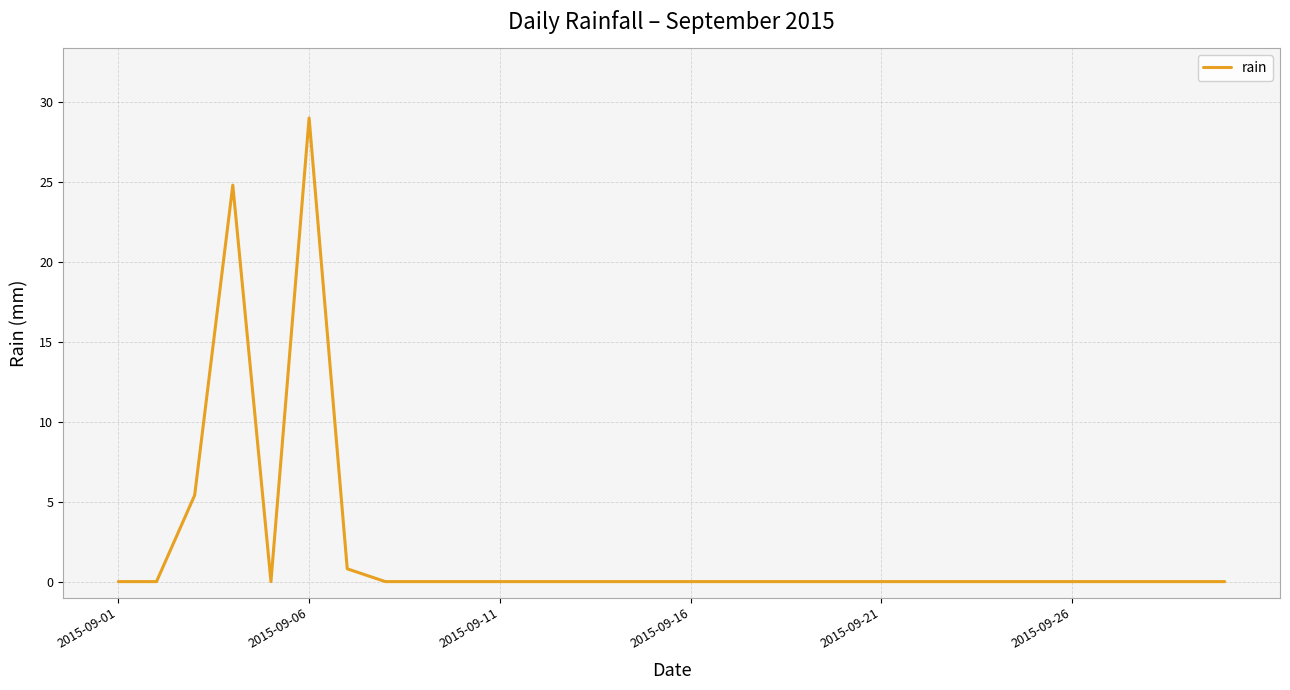

What is the greatest value displayed?

29.0